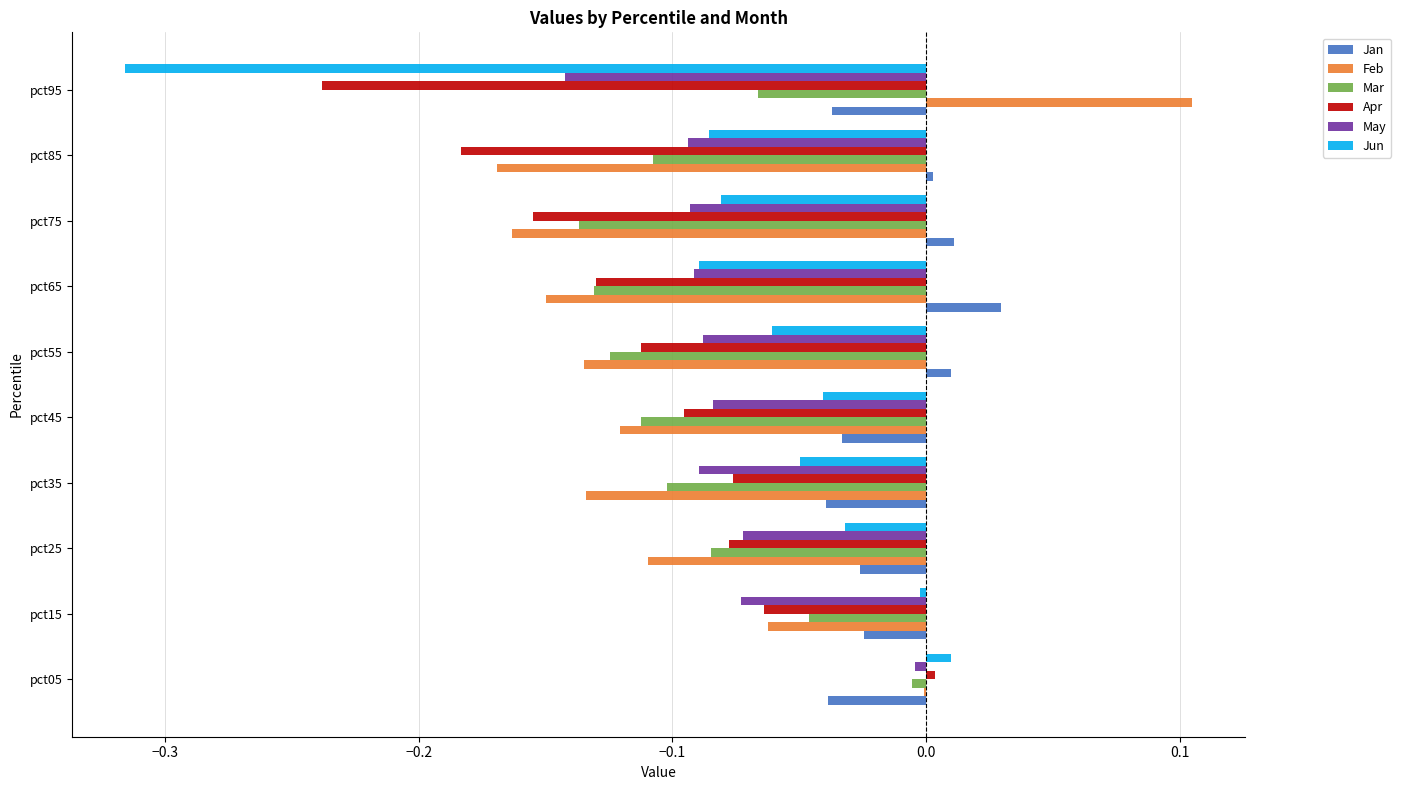

Is the value of Apr at pct55 greater than the value of Feb at pct85?

Yes